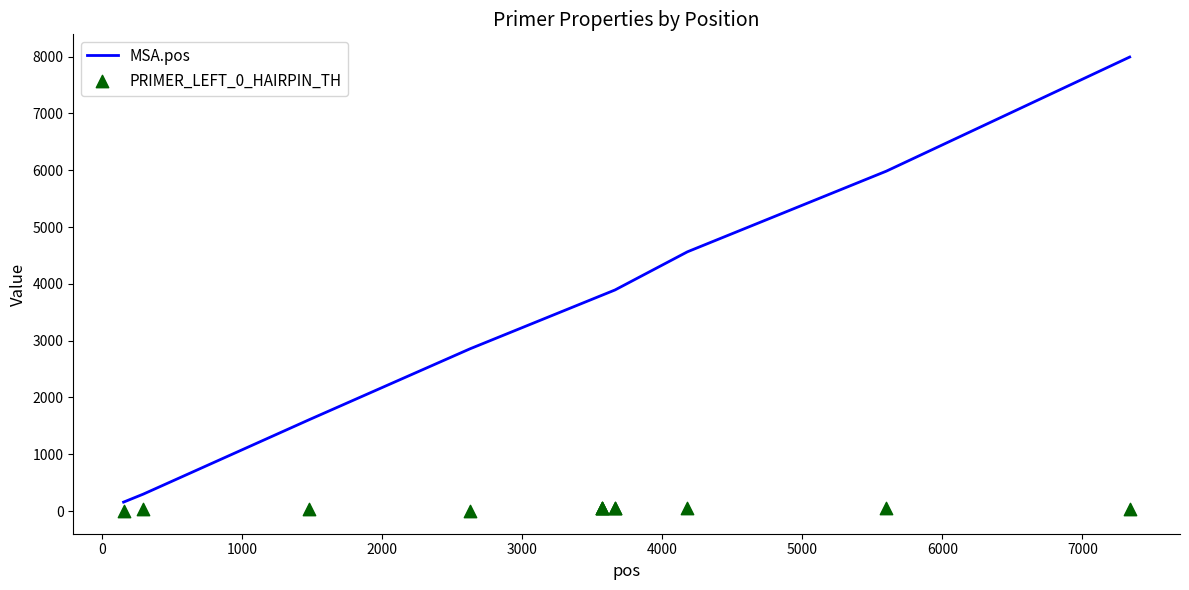

Which series contains the highest Y value?

MSA.pos